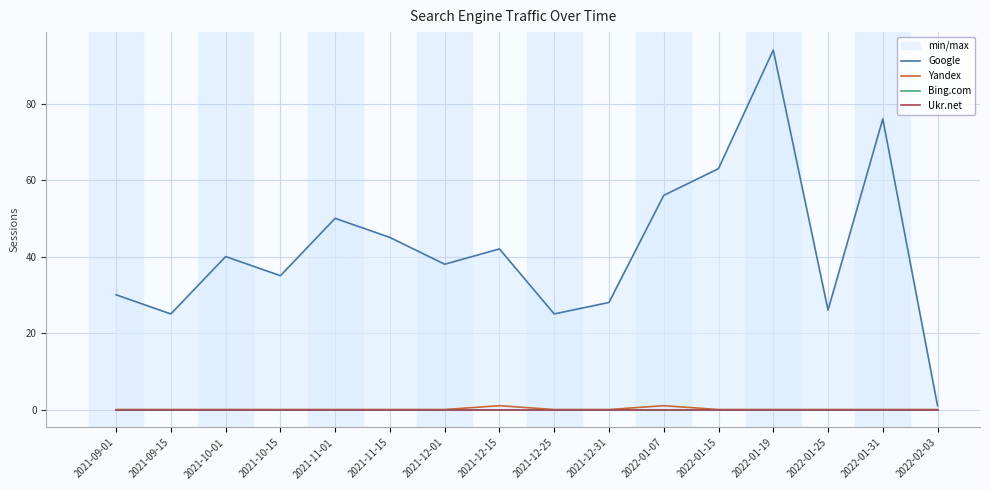

Reading left to right, what are all the values shown in this chart?

Google: 2021-09-01=30	2021-09-15=25	2021-10-01=40	2021-10-15=35	2021-11-01=50	2021-11-15=45	2021-12-01=38	2021-12-15=42	2021-12-25=25	2021-12-31=28	2022-01-07=56	2022-01-15=63	2022-01-19=94	2022-01-25=26	2022-01-31=76	2022-02-03=1
Yandex: 2021-09-01=0	2021-09-15=0	2021-10-01=0	2021-10-15=0	2021-11-01=0	2021-11-15=0	2021-12-01=0	2021-12-15=1	2021-12-25=0	2021-12-31=0	2022-01-07=1	2022-01-15=0	2022-01-19=0	2022-01-25=0	2022-01-31=0	2022-02-03=0
Bing.com: 2021-09-01=0	2021-09-15=0	2021-10-01=0	2021-10-15=0	2021-11-01=0	2021-11-15=0	2021-12-01=0	2021-12-15=0	2021-12-25=0	2021-12-31=0	2022-01-07=0	2022-01-15=0	2022-01-19=0	2022-01-25=0	2022-01-31=0	2022-02-03=0
Ukr.net: 2021-09-01=0	2021-09-15=0	2021-10-01=0	2021-10-15=0	2021-11-01=0	2021-11-15=0	2021-12-01=0	2021-12-15=0	2021-12-25=0	2021-12-31=0	2022-01-07=0	2022-01-15=0	2022-01-19=0	2022-01-25=0	2022-01-31=0	2022-02-03=0